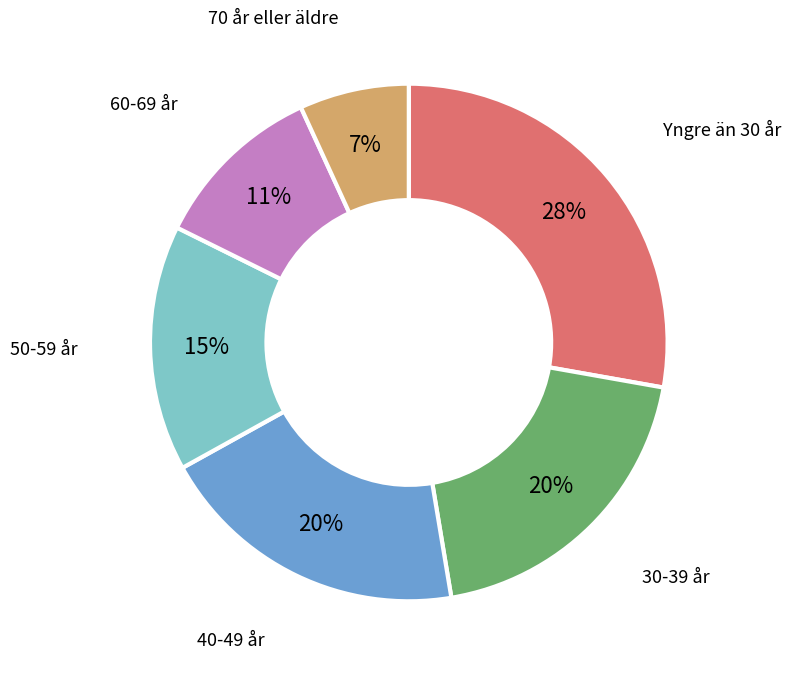

How many segments does this pie chart have?

6